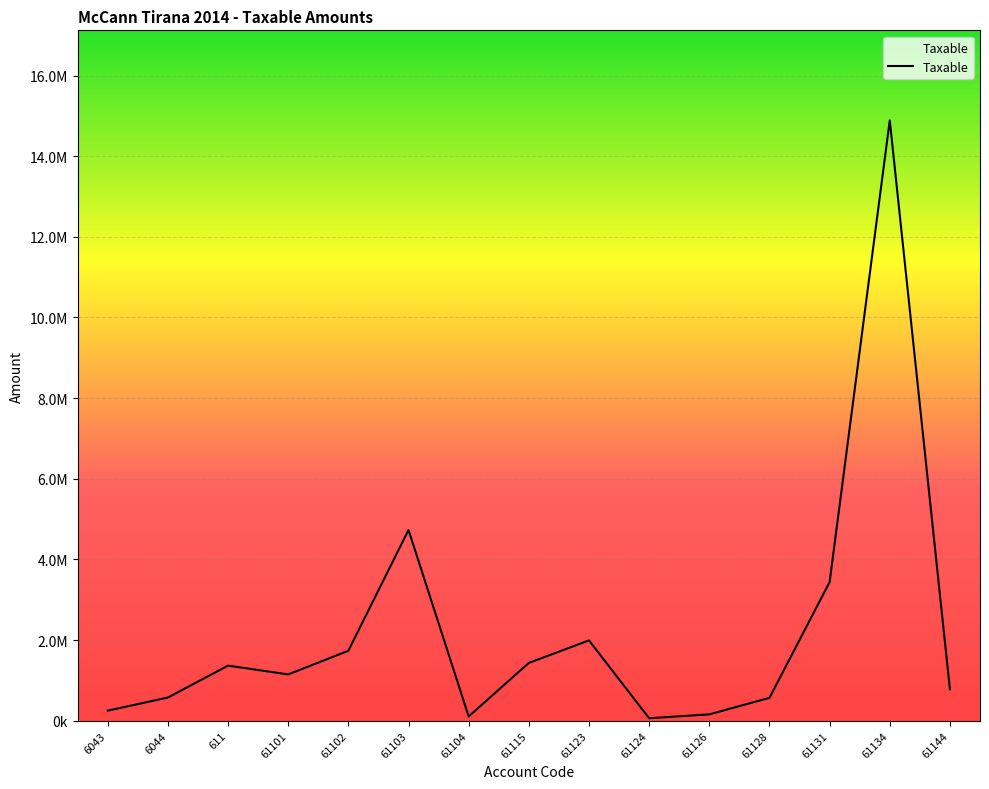

What position from the right is 611?

13